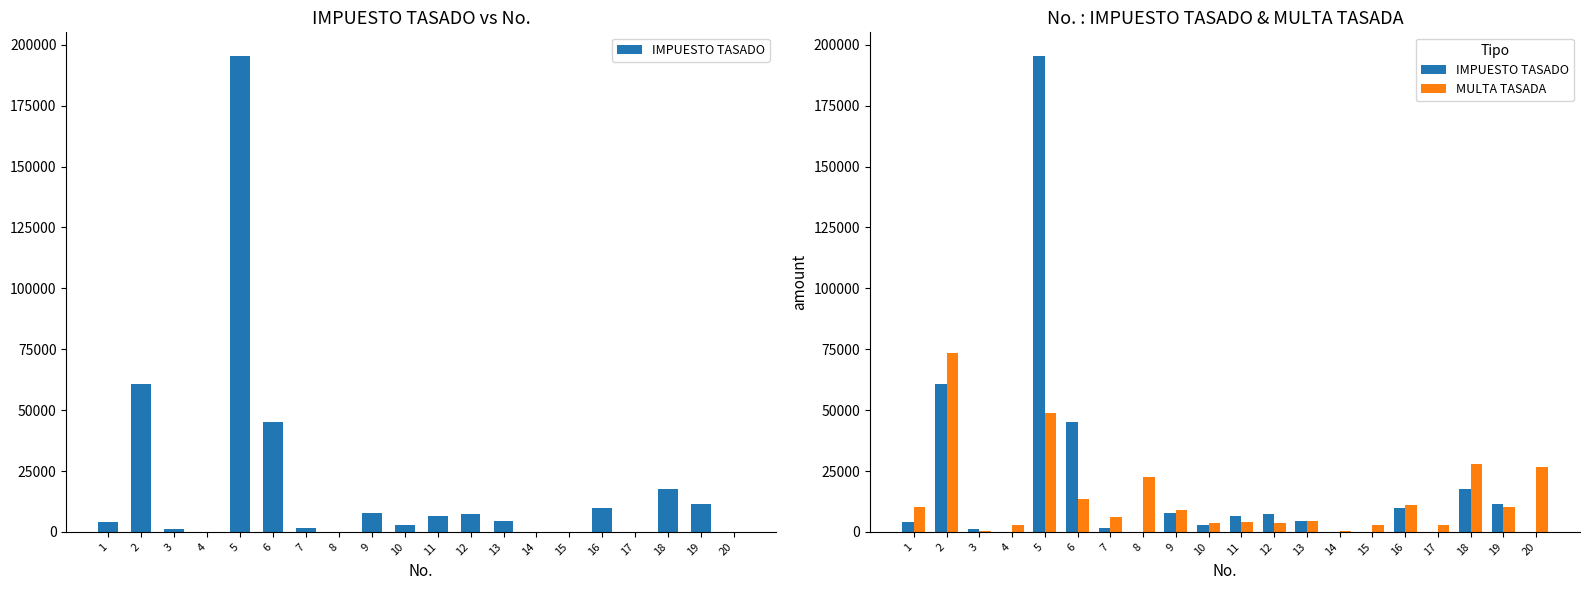

What is the average value of the MULTA TASADA series?

14211.6